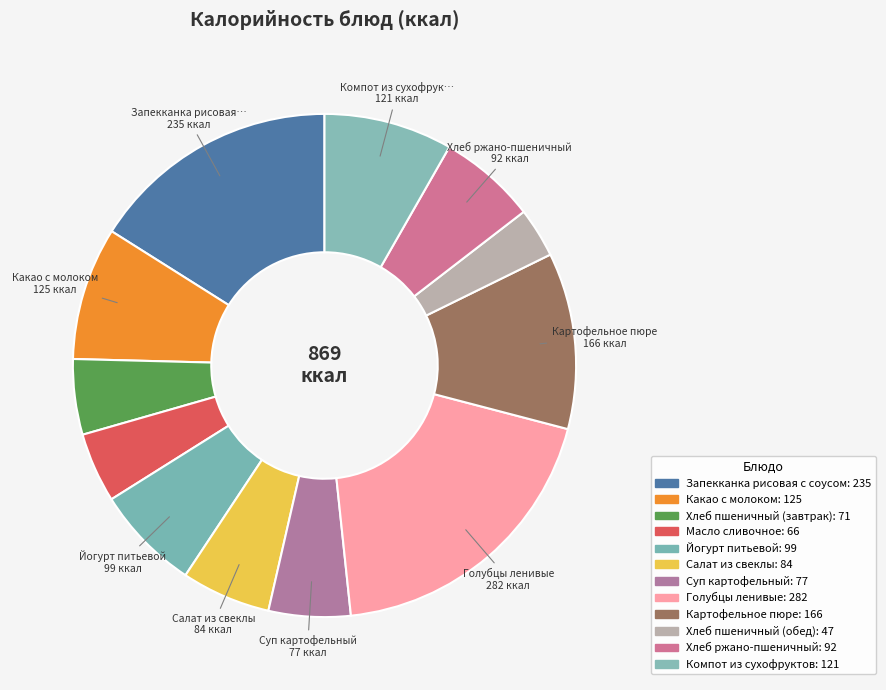

The Суп картофельный slice represents 1% of the pie. True or false?

False